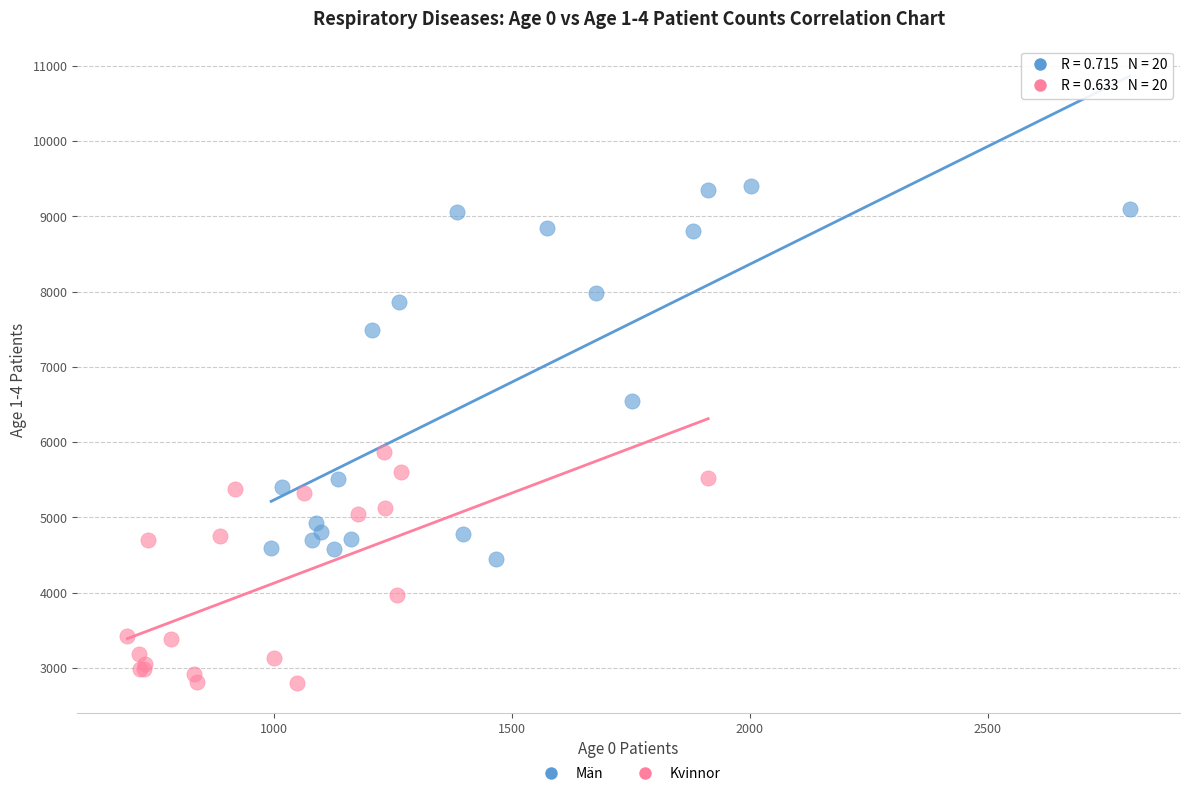

Which series contains the highest Y value?

Män